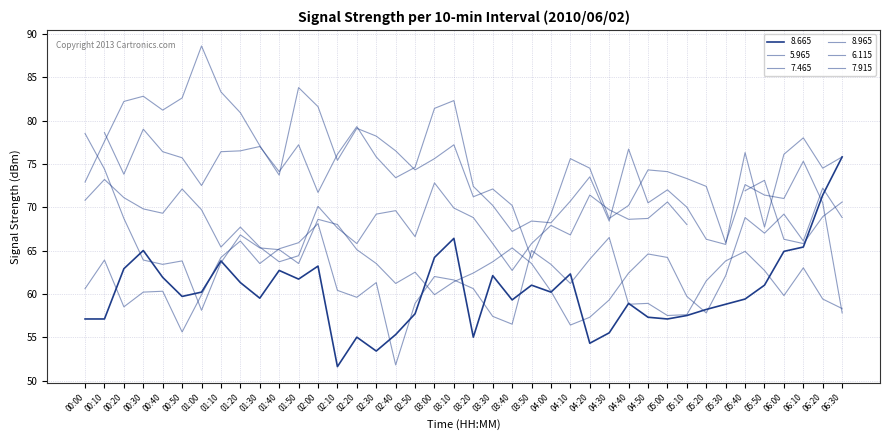

The value of 8.665 at 03:00 is 64.2. True or false?

True